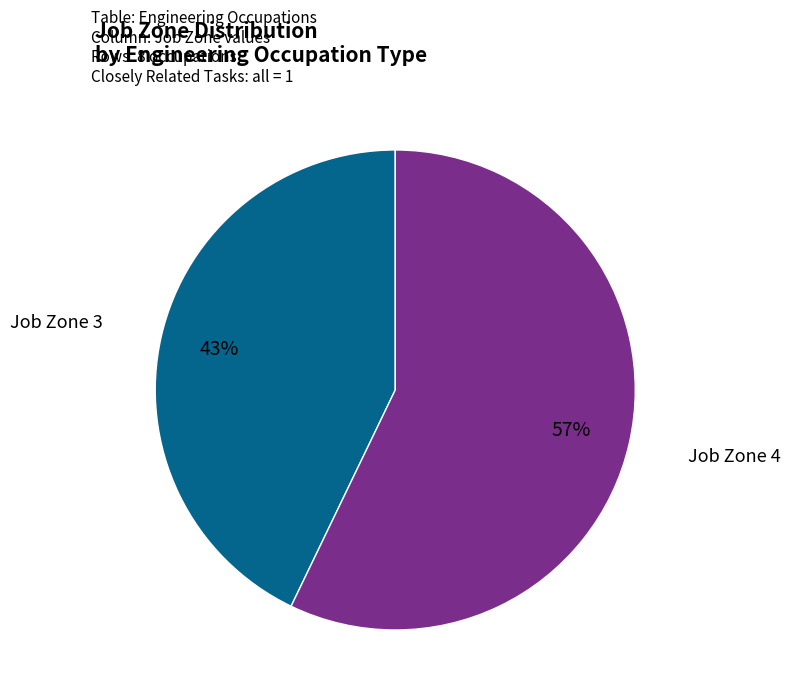

How many segments does this pie chart have?

2